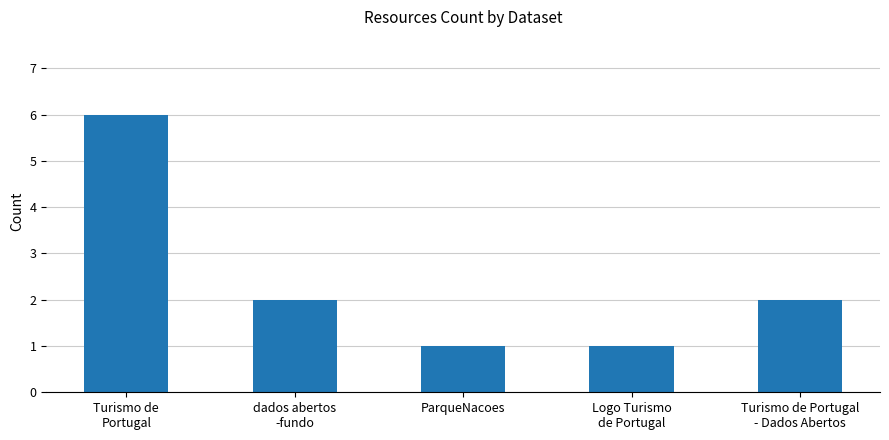

What is the sum of the values at Logo Turismo
de Portugal and Turismo de
Portugal?

7